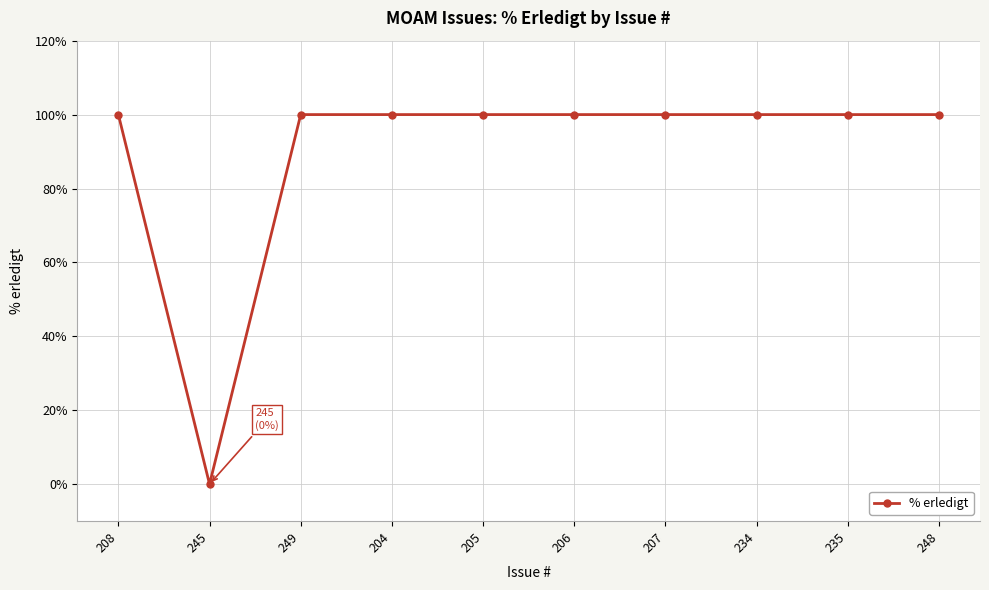

Reading left to right, transcribe all the data shown in this chart.

208=100	245=0	249=100	204=100	205=100	206=100	207=100	234=100	235=100	248=100